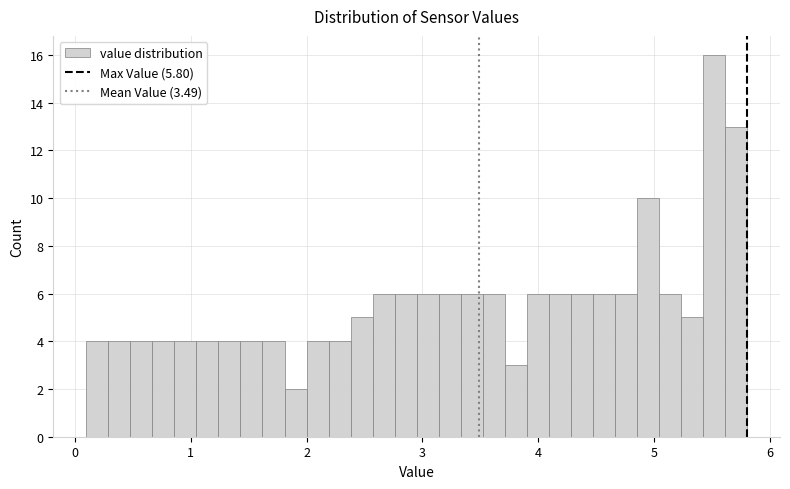

Read against the x-axis, roughly where is the centre of the tallest bar?

5.5